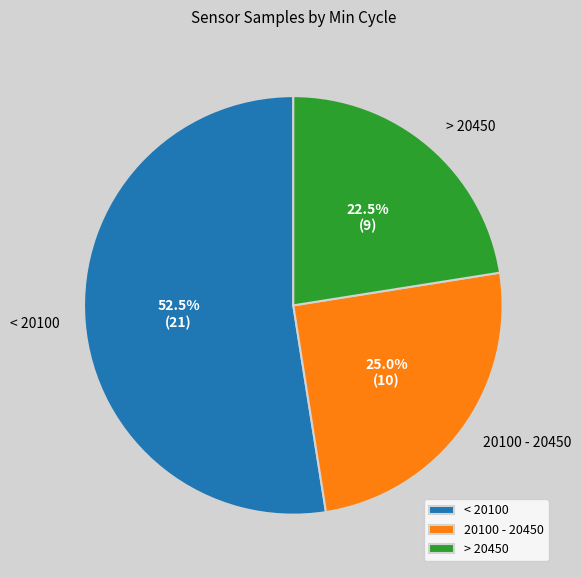

Rank the categories by value from highest to lowest.

< 20100, 20100 - 20450, > 20450